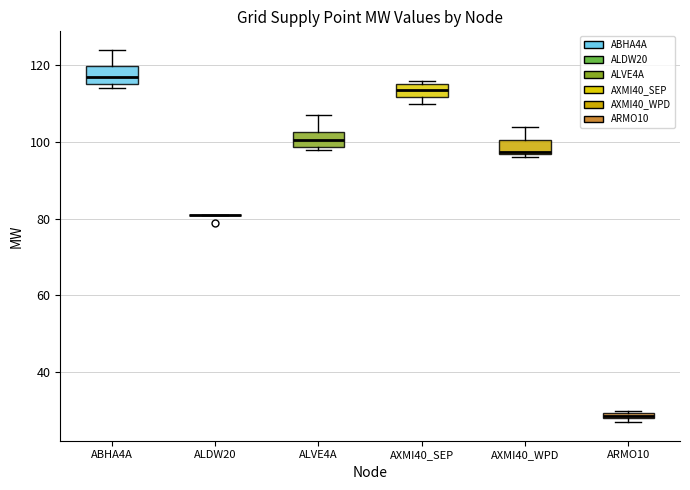

Where does the upper whisker of the box for ALVE4A end on the y-axis? The values are not printed on the chart, so give them approximately, as read against the axis.

108